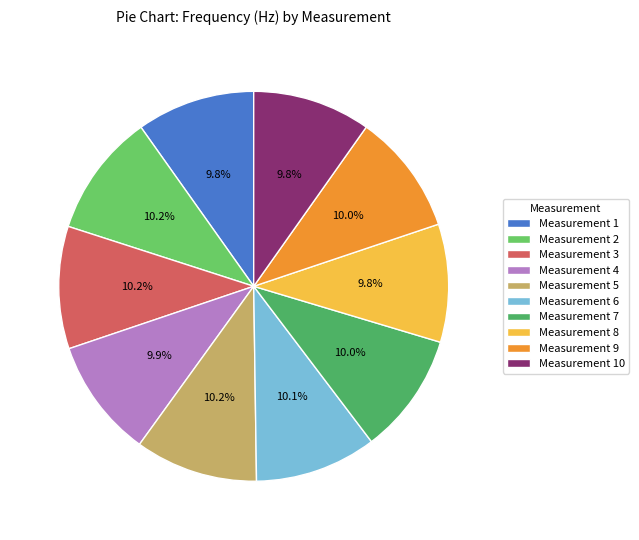

To the nearest percent, what is the average slice percentage?

10%